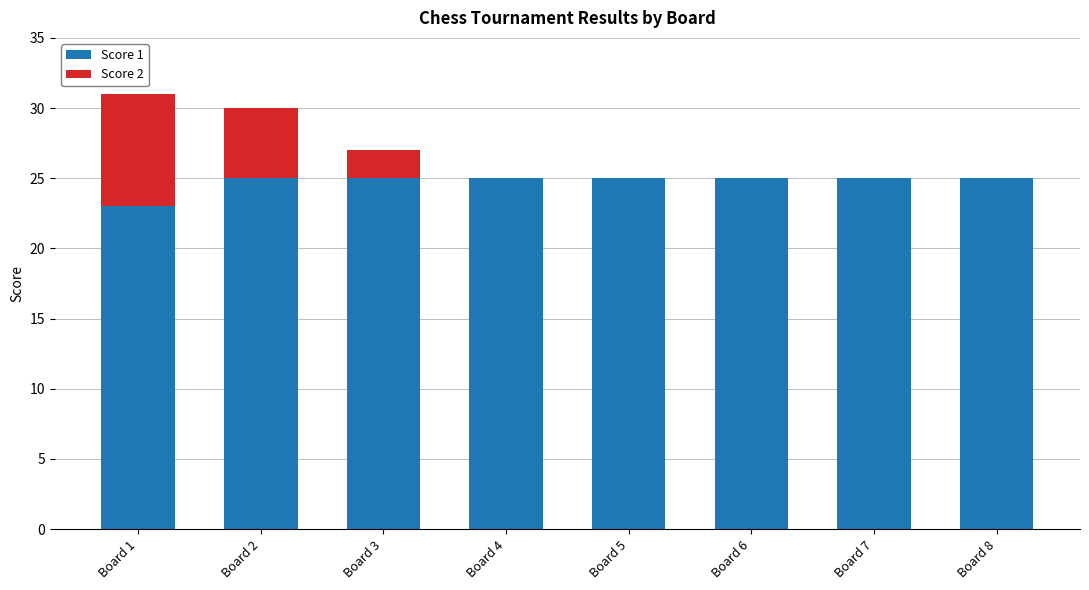

What is the sum of all Score 1 values?

198